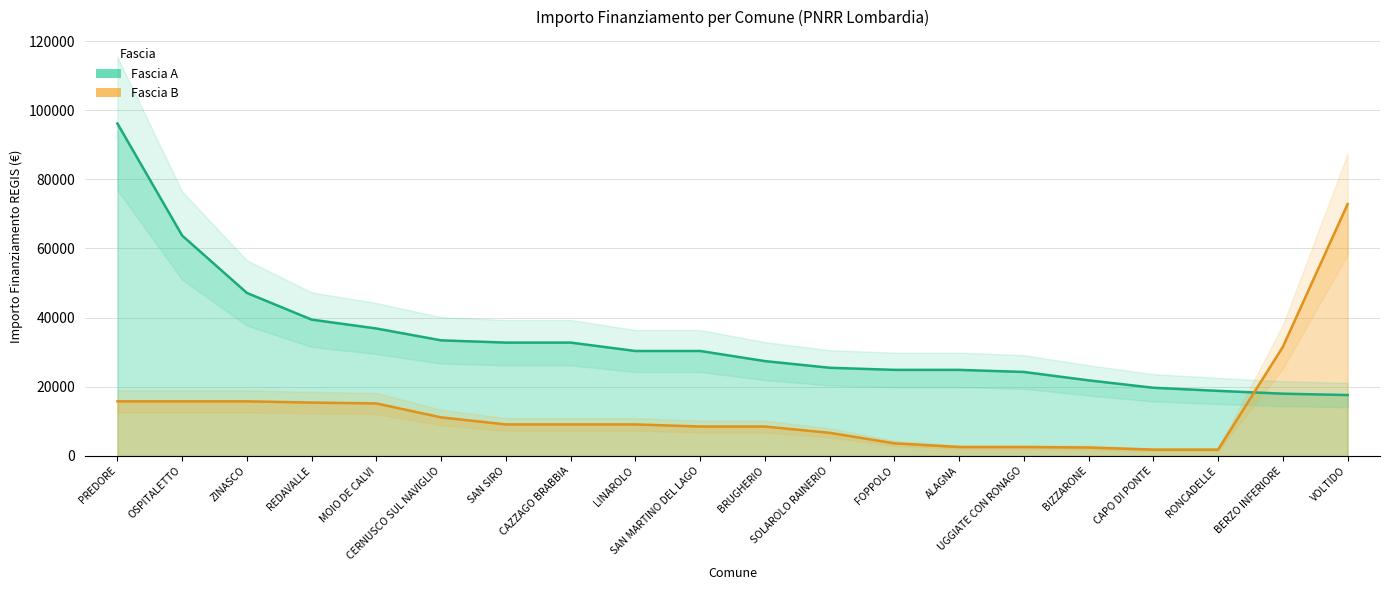

Rank the series at CAPO DI PONTE from highest to lowest value.

Fascia A, Fascia B